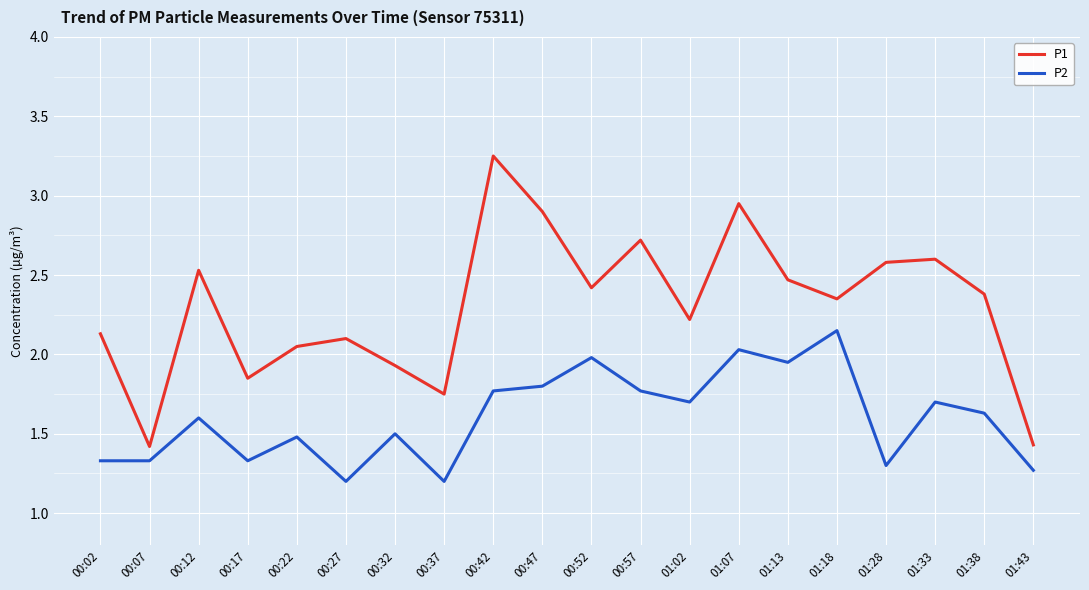

Which series has the widest spread of values?

P1